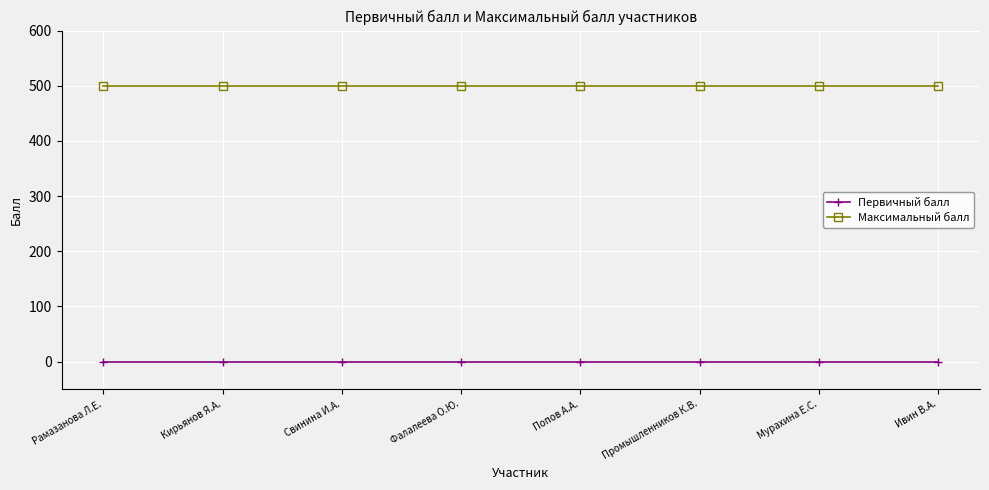

Does the chart have visible grid lines?

Yes